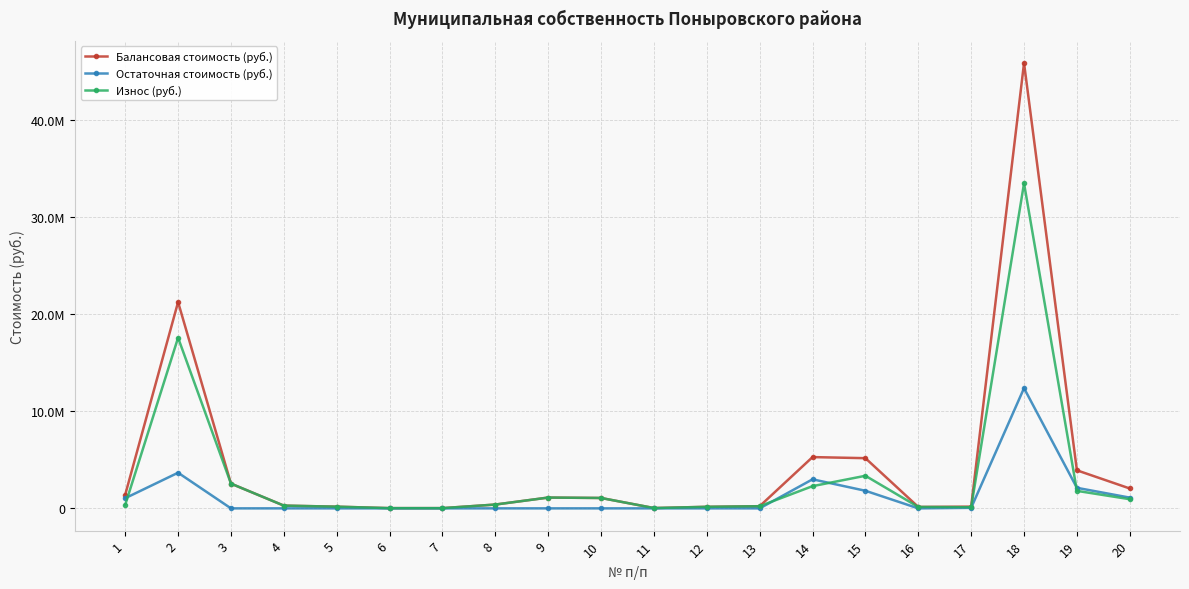

Which category has the lowest value in the Износ (руб.) series?

6